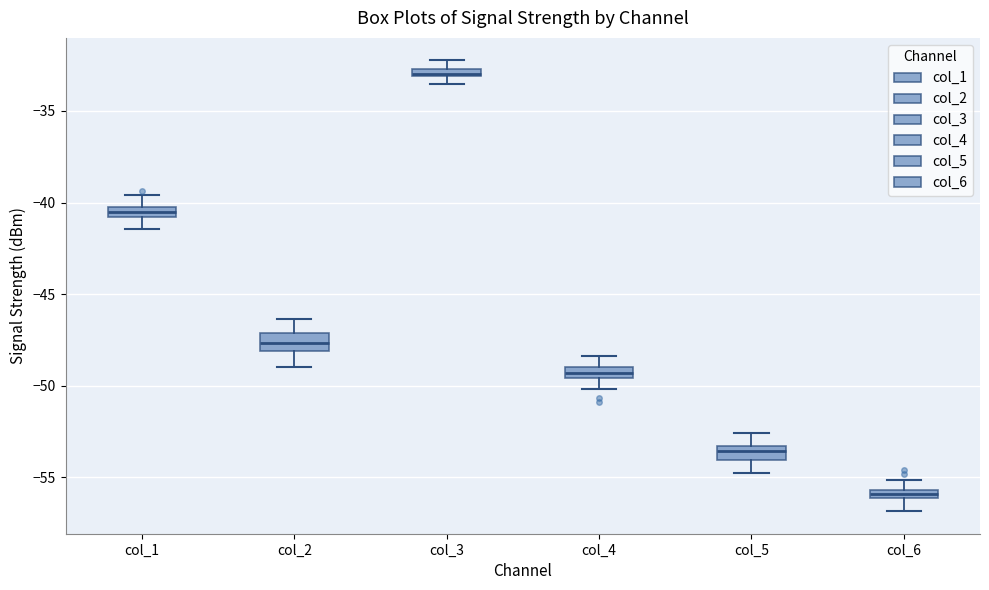

Which box's median line is the lowest?

col_6